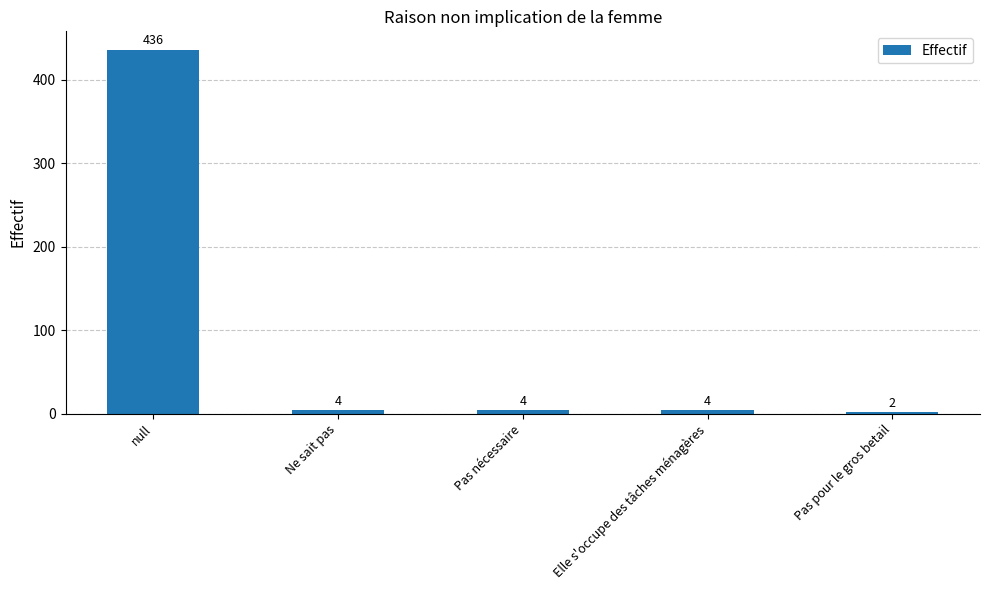

Reading left to right, list all the values displayed in this chart.

436	4	4	4	2